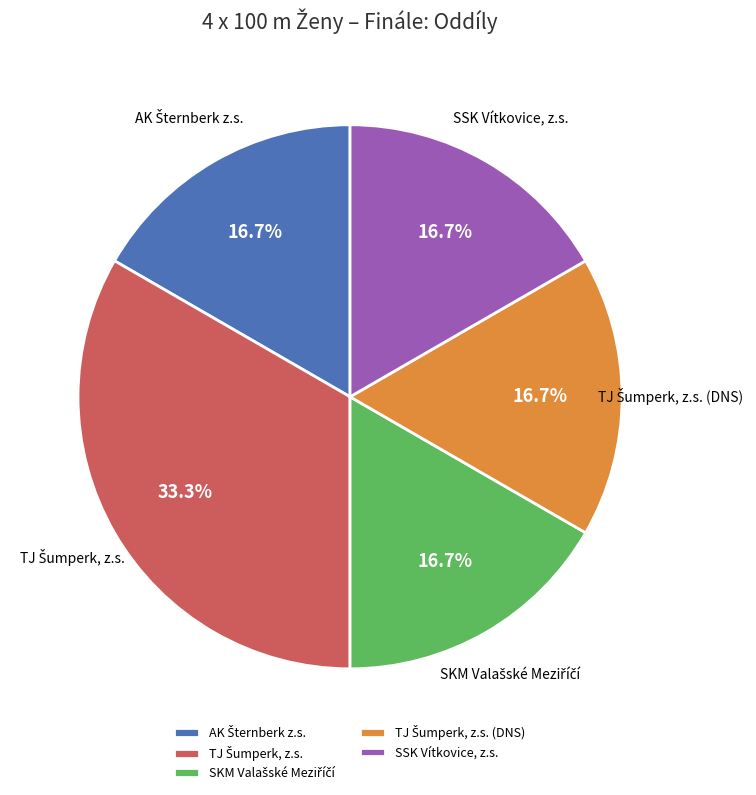

Is there any slice that represents more than half of the pie?

No